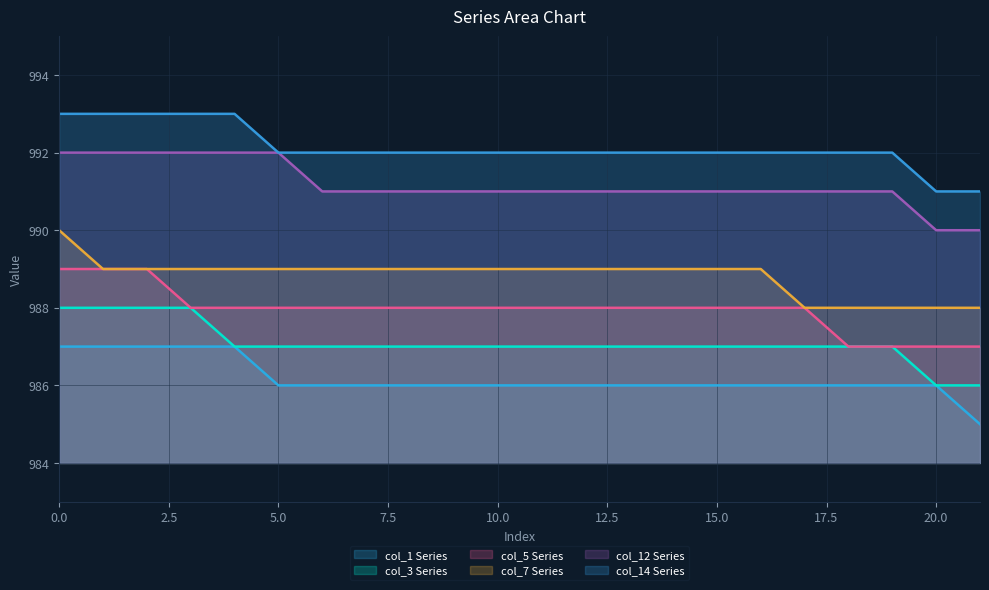

Which series has the widest spread of values?

col_1